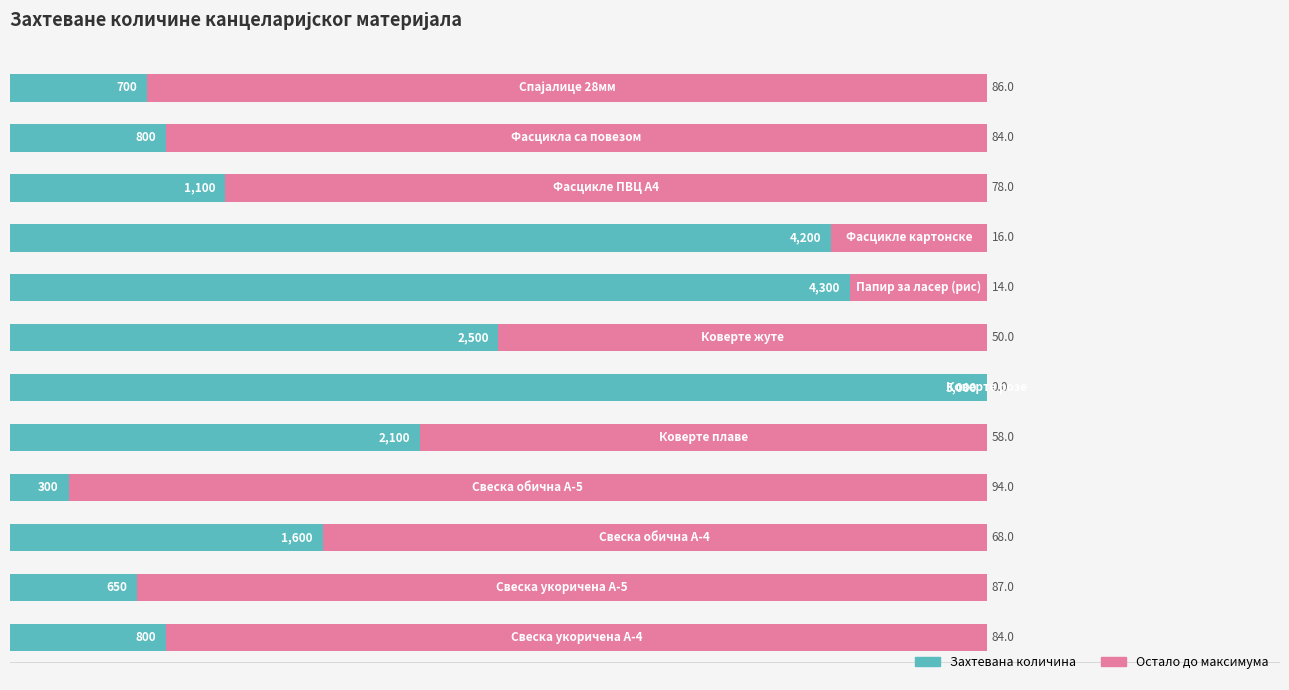

What is the maximum value for Захтевана количина?

100.0